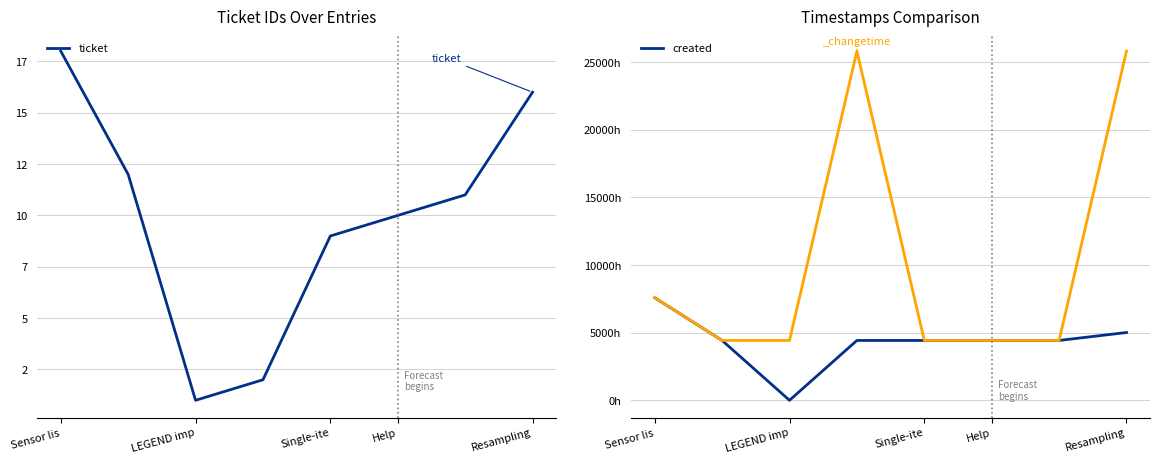

At which category does the chart reach its peak across all series?

Sensor lis